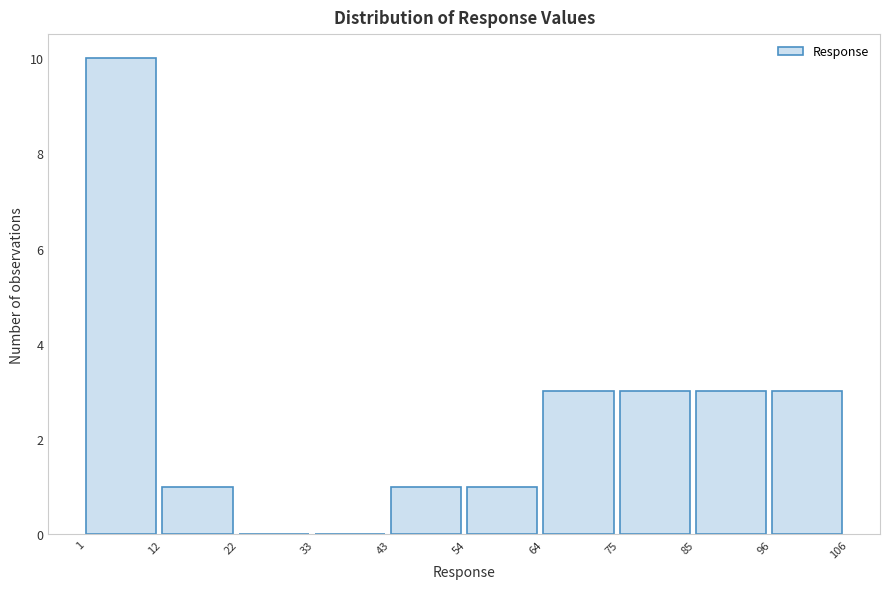

What is the height of the bar covering 43 to 54 on the x-axis? The values are not printed on the chart, so give them approximately, as read against the axis.

1